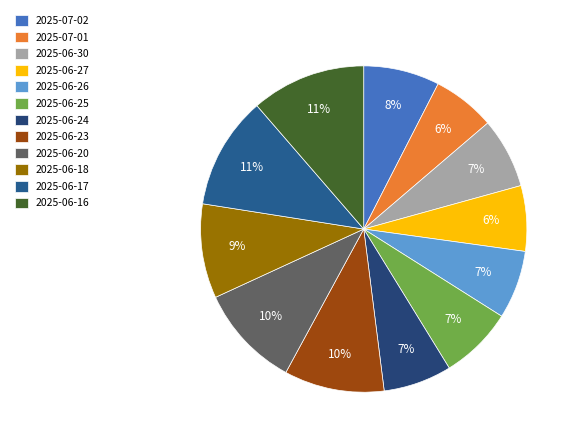

To the nearest percent, what percentage of the pie is 2025-06-24?

7%